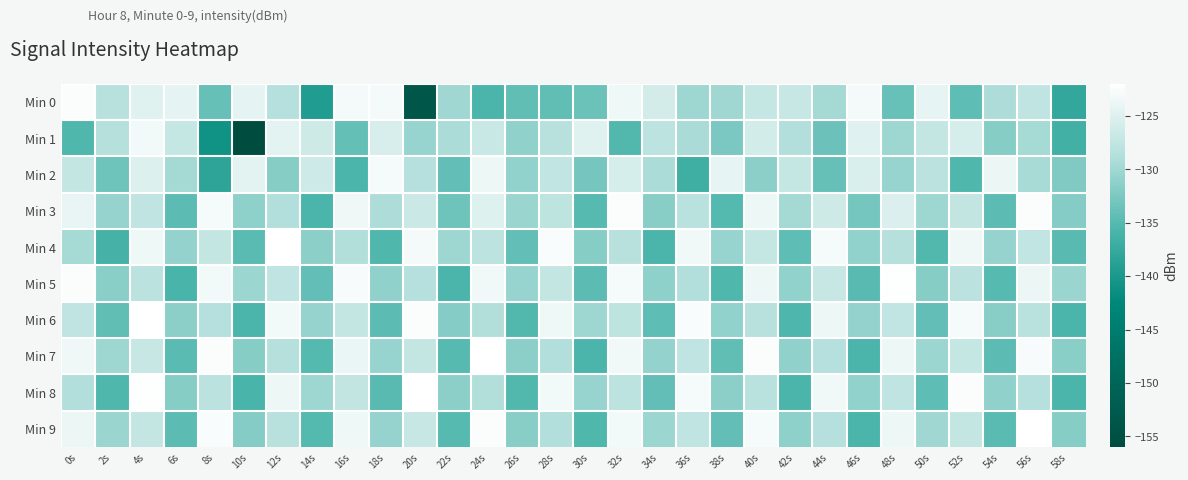

Reading right to left, transcribe all the data shown in this chart.

Min 0: 58s=-137.8	56s=-127.7	54s=-129.1	52s=-134.4	50s=-124.2	48s=-133.8	46s=-123.0	44s=-129.7	42s=-127.0	40s=-127.1	38s=-130.0	36s=-130.1	34s=-126.0	32s=-123.5	30s=-133.6	28s=-134.2	26s=-134.2	24s=-135.8	22s=-130.1	20s=-153.6	18s=-123.0	16s=-123.0	14s=-139.5	12s=-128.5	10s=-124.4	8s=-133.9	6s=-124.4	4s=-124.7	2s=-128.3	0s=-122.4
Min 1: 58s=-136.4	56s=-129.7	54s=-131.8	52s=-125.6	50s=-127.3	48s=-130.2	46s=-124.9	44s=-133.5	42s=-128.8	40s=-126.1	38s=-132.6	36s=-129.4	34s=-127.9	32s=-135.2	30s=-124.7	28s=-128.3	26s=-131.1	24s=-126.8	22s=-129.2	20s=-130.5	18s=-125.5	16s=-134.0	14s=-126.4	12s=-124.4	10s=-156.0	8s=-140.9	6s=-127.1	4s=-123.2	2s=-128.6	0s=-135.3
Min 2: 58s=-132.2	56s=-129.5	54s=-123.8	52s=-135.3	50s=-128.1	48s=-130.6	46s=-125.4	44s=-133.9	42s=-127.1	40s=-131.4	38s=-124.2	36s=-136.8	34s=-129.3	32s=-125.7	30s=-132.8	28s=-127.5	26s=-130.9	24s=-123.6	22s=-134.1	20s=-128.4	18s=-122.9	16s=-135.6	14s=-126.3	12s=-131.7	10s=-124.5	8s=-138.2	6s=-129.8	4s=-125.1	2s=-133.4	0s=-127.2
Min 3: 58s=-131.9	56s=-122.3	54s=-134.6	52s=-127.4	50s=-130.1	48s=-125.3	46s=-133.0	44s=-126.4	42s=-129.8	40s=-123.7	38s=-135.1	36s=-128.2	34s=-131.6	32s=-122.5	30s=-134.9	28s=-127.8	26s=-130.4	24s=-125.0	22s=-133.3	20s=-126.7	18s=-129.1	16s=-123.4	14s=-135.8	12s=-128.9	10s=-131.2	8s=-122.8	6s=-134.5	4s=-127.6	2s=-130.7	0s=-124.1
Min 4: 58s=-134.8	56s=-127.5	54s=-130.7	52s=-123.4	50s=-135.2	48s=-128.6	46s=-131.0	44s=-122.8	42s=-134.4	40s=-127.1	38s=-130.5	36s=-123.2	34s=-135.7	32s=-128.3	30s=-131.8	28s=-122.6	26s=-134.1	24s=-127.9	22s=-130.2	20s=-123.0	18s=-135.4	16s=-128.7	14s=-131.3	12s=-122.1	10s=-134.7	8s=-127.2	6s=-130.8	4s=-123.5	2s=-136.3	0s=-129.6
Min 5: 58s=-130.4	56s=-123.8	54s=-135.0	52s=-128.1	50s=-131.7	48s=-122.2	46s=-134.8	44s=-127.0	42s=-130.9	40s=-123.6	38s=-135.3	36s=-128.8	34s=-131.2	32s=-122.9	30s=-134.5	28s=-127.3	26s=-130.6	24s=-123.3	22s=-135.6	20s=-128.4	18s=-131.1	16s=-122.7	14s=-134.2	12s=-127.7	10s=-130.3	8s=-123.1	6s=-135.9	4s=-128.0	2s=-131.5	0s=-122.4
Min 6: 58s=-135.7	56s=-128.2	54s=-131.6	52s=-122.8	50s=-134.1	48s=-127.5	46s=-130.8	44s=-123.7	42s=-135.5	40s=-128.3	38s=-131.0	36s=-122.6	34s=-134.4	32s=-127.8	30s=-130.1	28s=-123.5	26s=-135.2	24s=-128.7	22s=-131.9	20s=-122.4	18s=-134.6	16s=-127.2	14s=-130.7	12s=-123.1	10s=-135.8	8s=-128.5	6s=-131.4	4s=-122.0	2s=-134.3	0s=-127.6
Min 7: 58s=-131.5	56s=-122.7	54s=-134.6	52s=-127.1	50s=-130.3	48s=-123.7	46s=-135.8	44s=-128.4	42s=-131.1	40s=-122.5	38s=-134.3	36s=-127.6	34s=-130.8	32s=-123.2	30s=-135.6	28s=-128.8	26s=-131.4	24s=-122.1	22s=-134.9	20s=-127.3	18s=-130.5	16s=-123.9	14s=-135.1	12s=-128.6	10s=-131.8	8s=-122.3	6s=-134.7	4s=-127.0	2s=-130.2	0s=-123.4
Min 8: 58s=-135.6	56s=-128.5	54s=-131.1	52s=-122.4	50s=-134.4	48s=-127.7	46s=-130.9	44s=-123.3	42s=-135.7	40s=-128.2	38s=-131.4	36s=-122.8	34s=-134.1	32s=-127.9	30s=-130.6	28s=-123.1	26s=-135.2	24s=-128.7	22s=-131.3	20s=-122.0	18s=-134.8	16s=-127.4	14s=-130.2	12s=-123.6	10s=-135.9	8s=-128.1	6s=-131.7	4s=-122.2	2s=-135.4	0s=-128.9
Min 9: 58s=-131.8	56s=-122.1	54s=-134.7	52s=-127.3	50s=-130.0	48s=-123.6	46s=-135.8	44s=-128.4	42s=-131.2	40s=-122.9	38s=-134.2	36s=-127.7	34s=-130.3	32s=-123.1	30s=-135.4	28s=-128.8	26s=-131.6	24s=-122.3	22s=-134.9	20s=-127.0	18s=-130.7	16s=-123.5	14s=-135.1	12s=-128.3	10s=-131.9	8s=-122.6	6s=-134.5	4s=-127.2	2s=-130.4	0s=-123.8